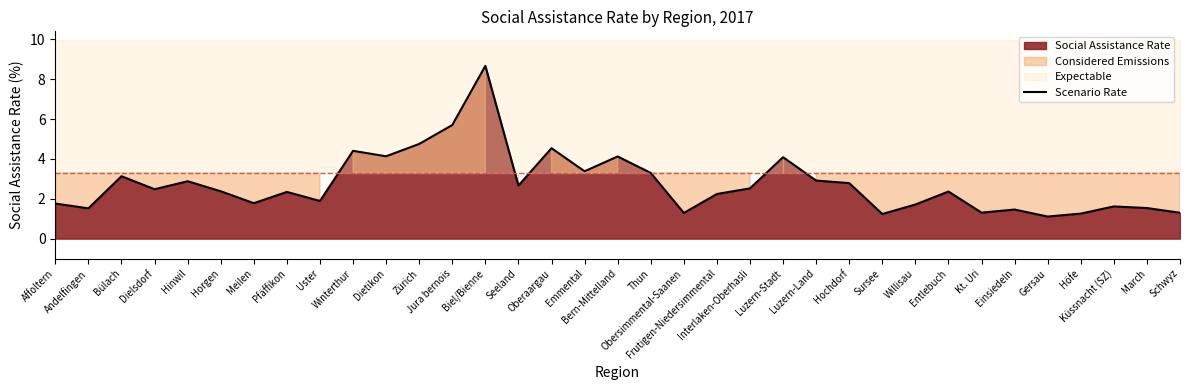

What position from the right is Einsiedeln?

6